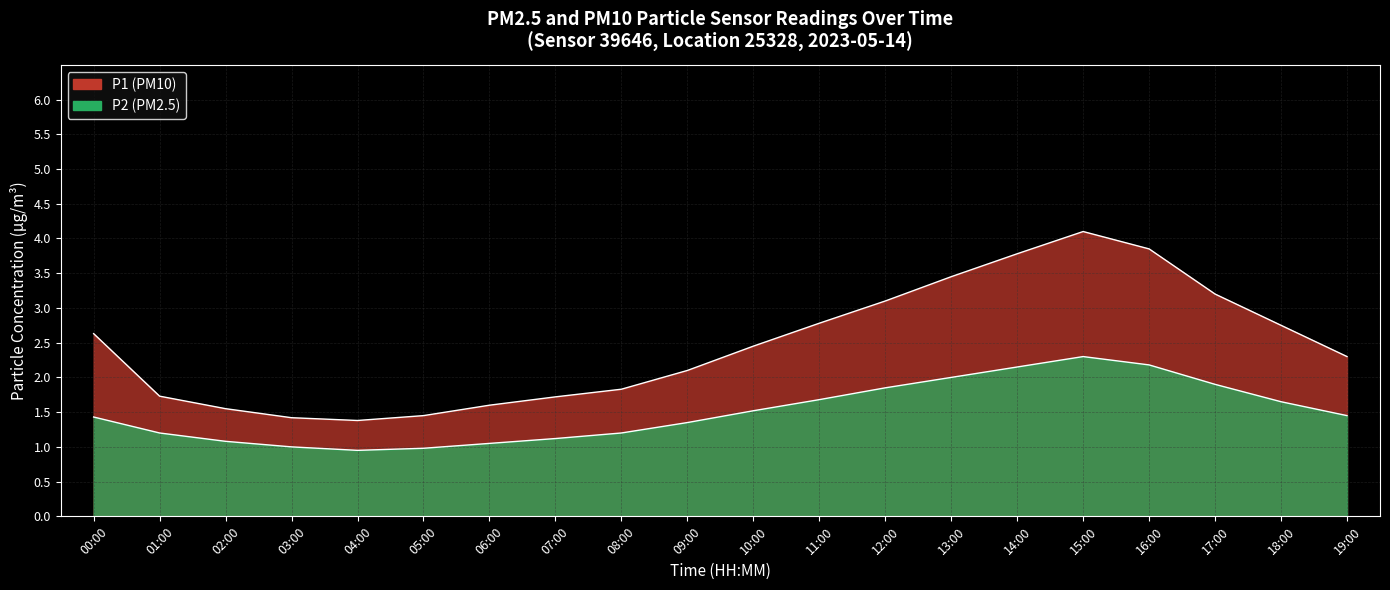

In P2, how many points are higher than both neighbors (excluding endpoints)?

1